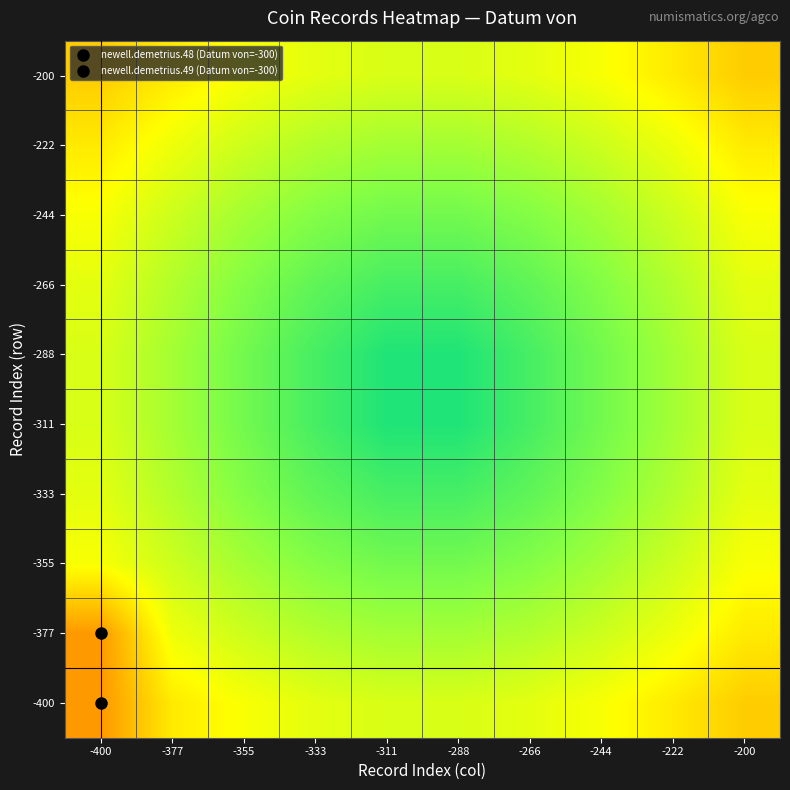

Between -288 and -222, which is larger?

-288